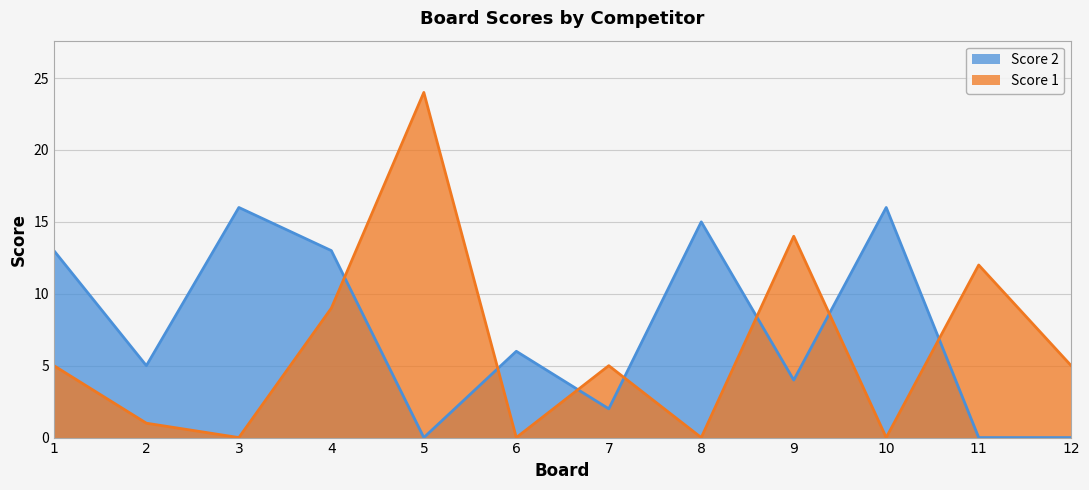

What is the difference between the maximum and minimum values in the Score 2 series?

16